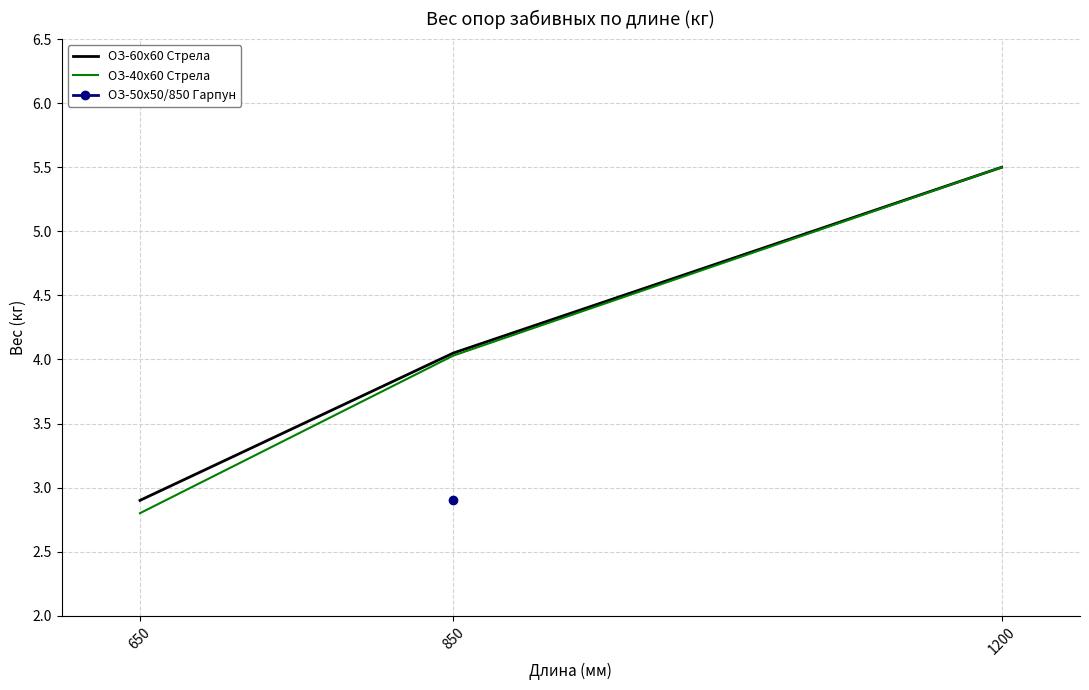

What is the sum of all ОЗ-40х60 Стрела values?

12.3